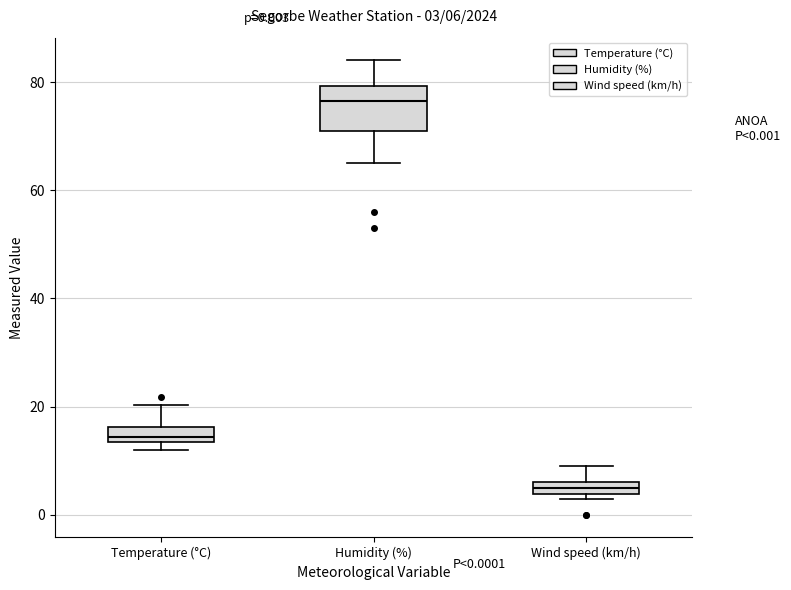

Which box has the lowest median line?

Wind speed (km/h)